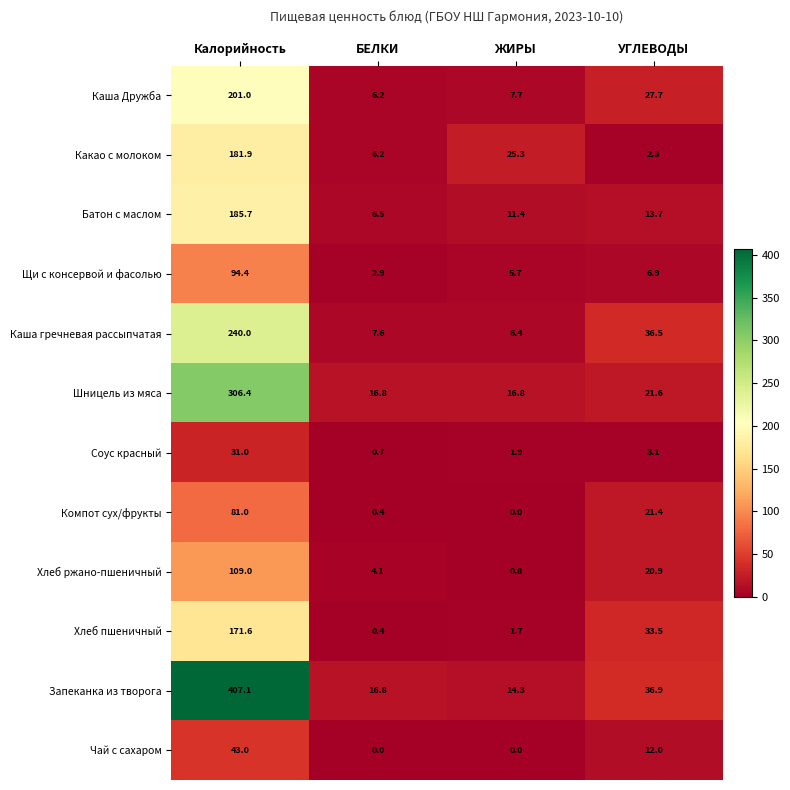

Which series changed the most between Калорийность and БЕЛКИ?

Запеканка из творога